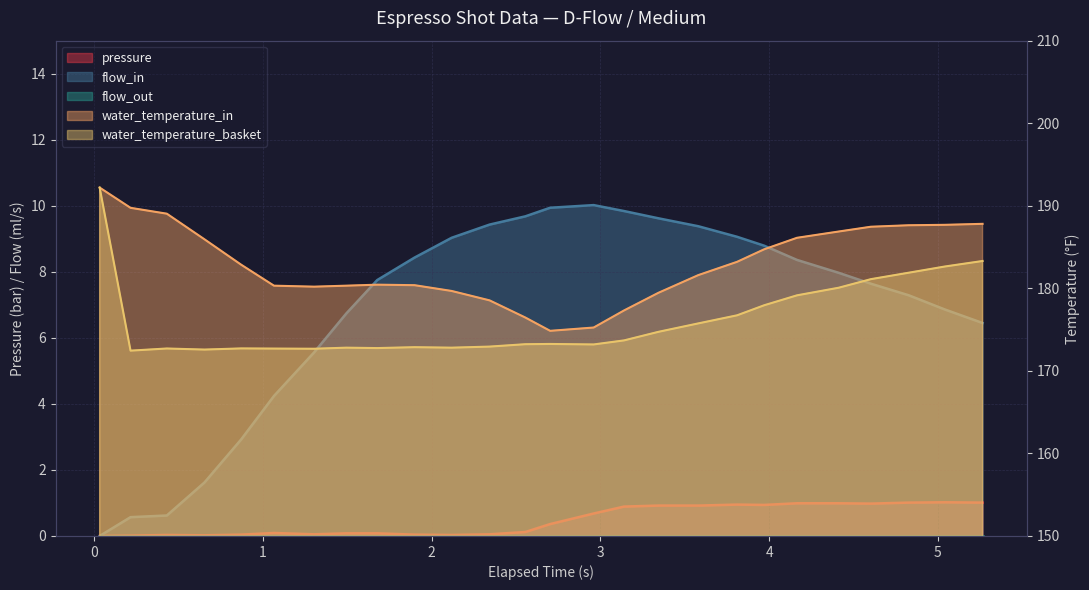

What is the average value of the water_temperature_in series?

182.9